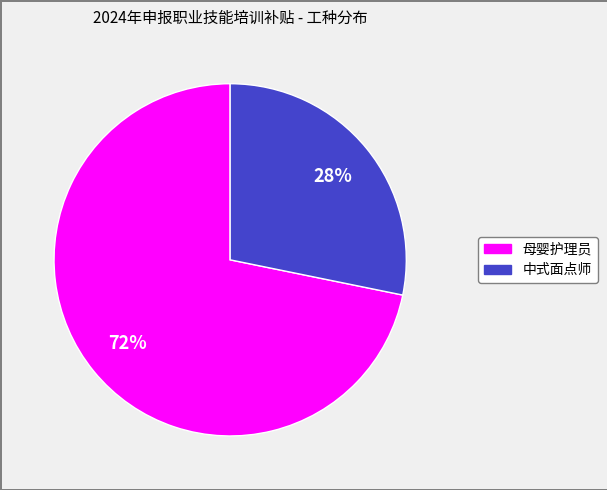

Count the number of slices in the pie.

2